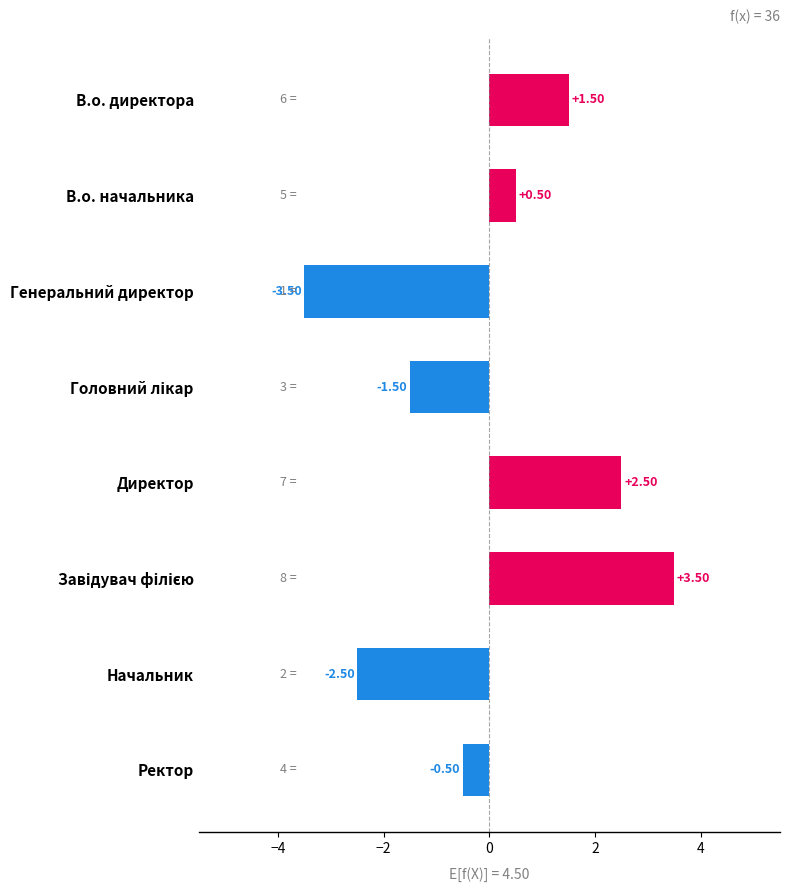

What is the difference between the second highest and minimum values?

6.0